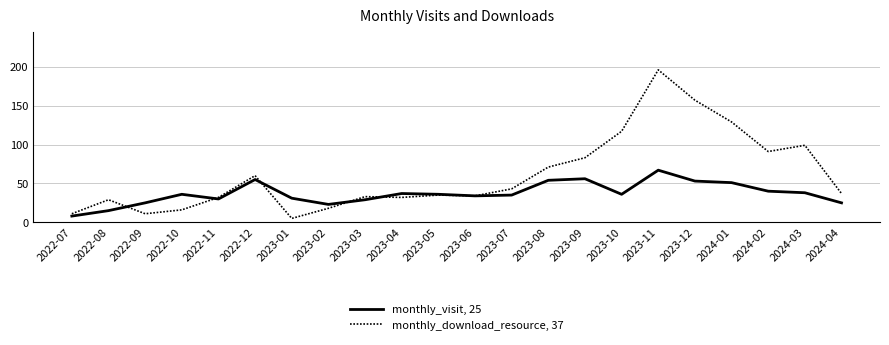

Reading left to right, list all the values displayed in this chart.

monthly_visit, 25: 8	15	25	36	30	55	31	23	29	37	36	34	35	54	56	36	67	53	51	40	38	25
monthly_download_resource, 37: 11	29	11	16	32	60	5	18	33	32	35	34	43	71	83	117	196	157	129	91	99	37